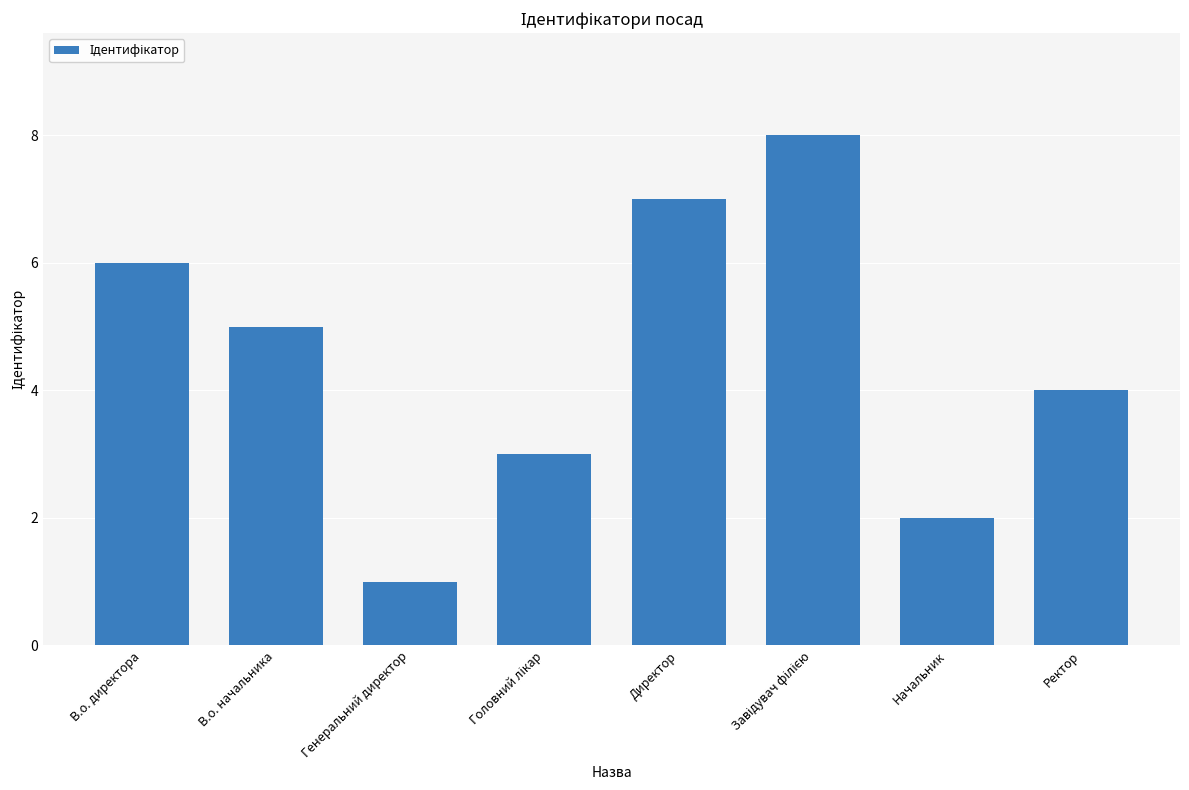

What position from the left is Начальник?

7